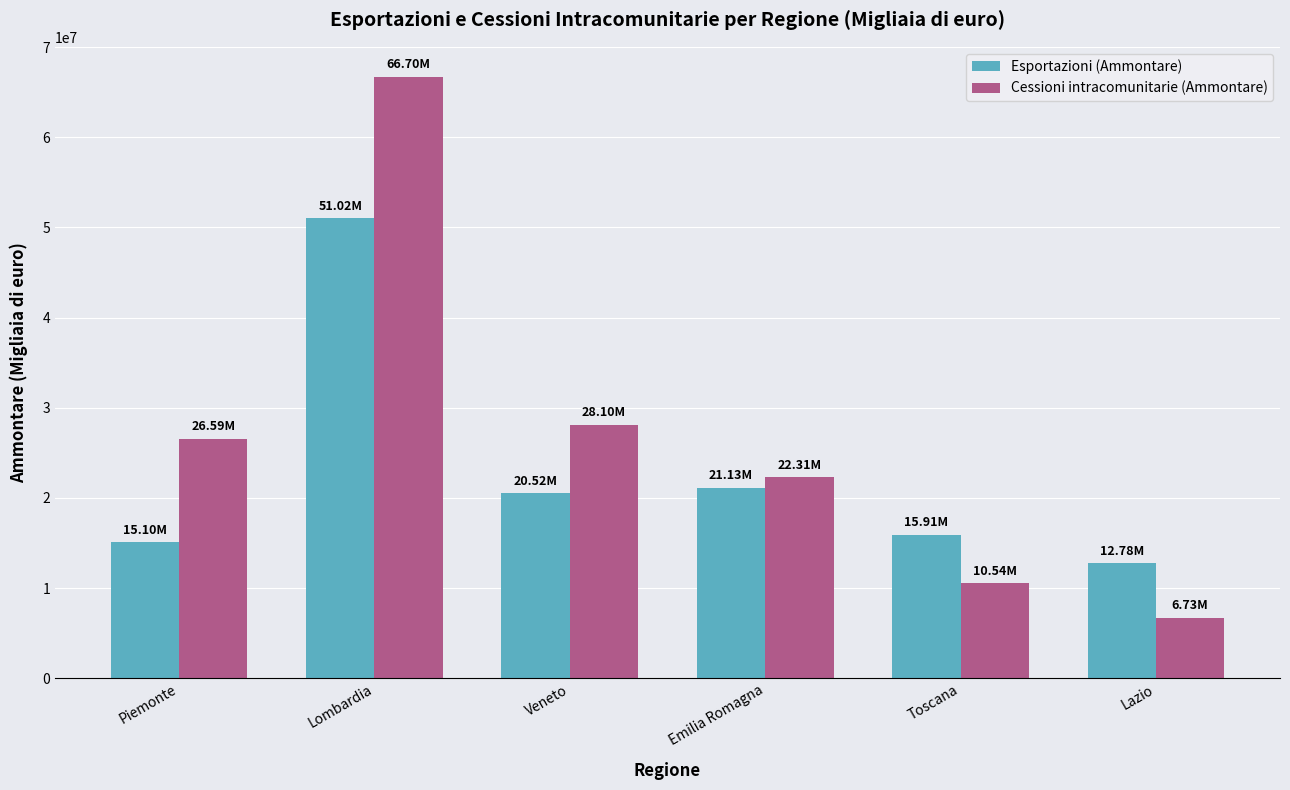

Reading right to left, transcribe all the data shown in this chart.

Esportazioni (Ammontare): 12778007	15911126	21133346	20523904	51021885	15099151
Cessioni intracomunitarie (Ammontare): 6726276	10539907	22314786	28097204	66700800	26594723